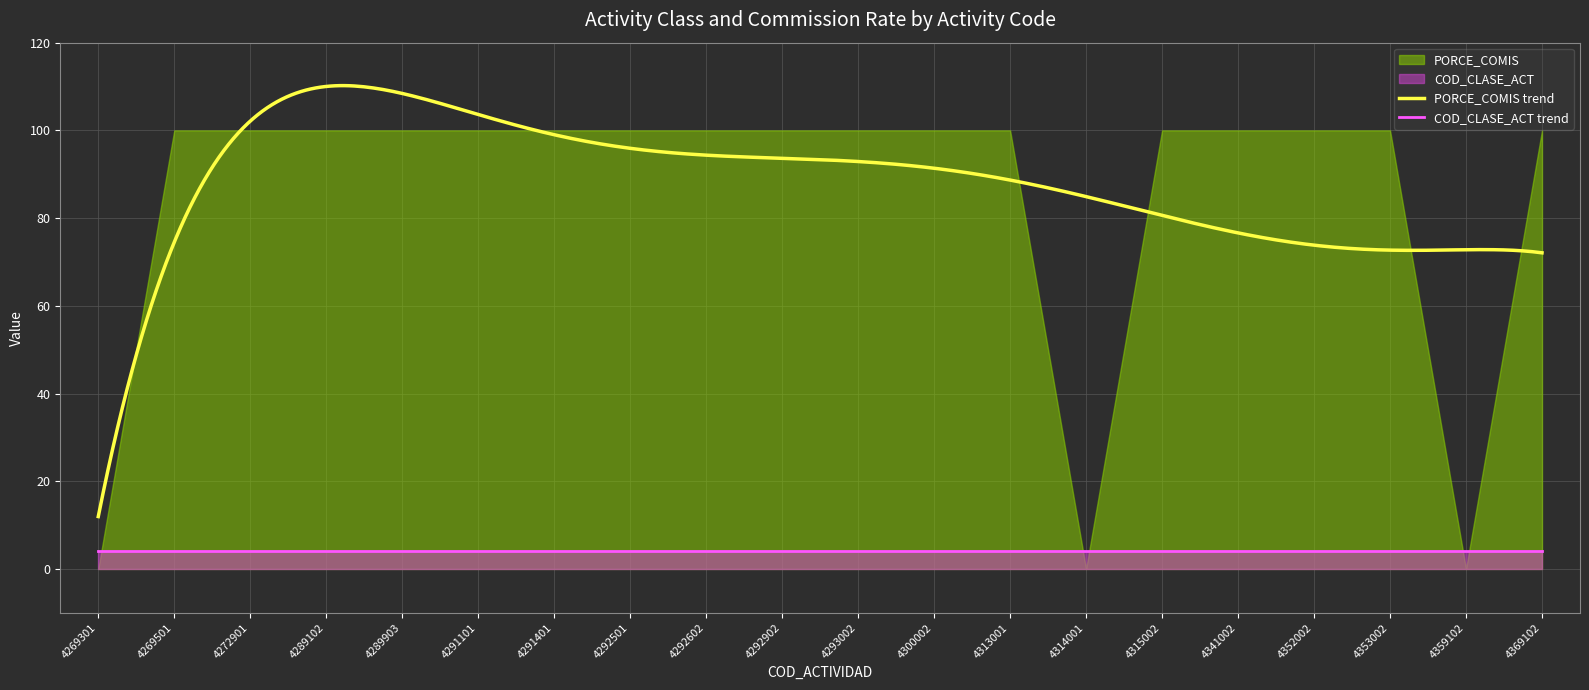

At which label does COD_CLASE_ACT reach its peak?

4269301